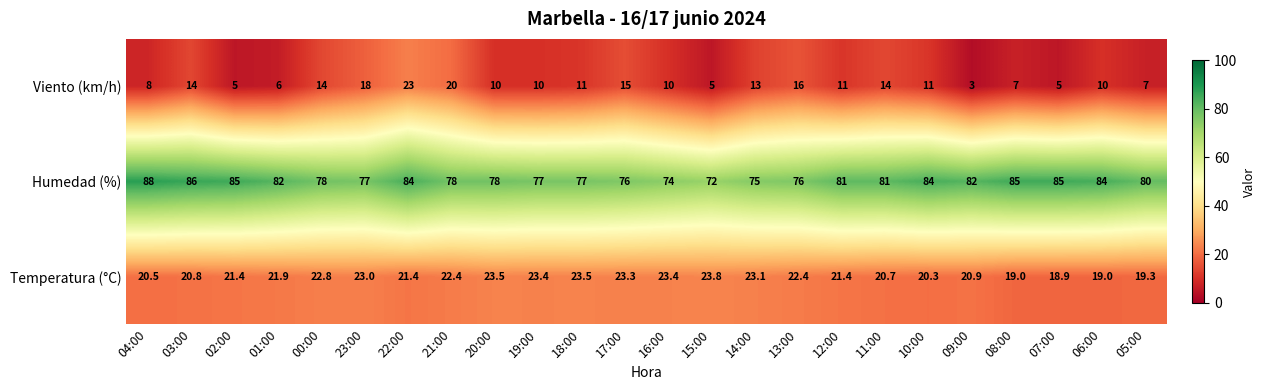

What is the difference between the highest and lowest values at 10:00?

73.0